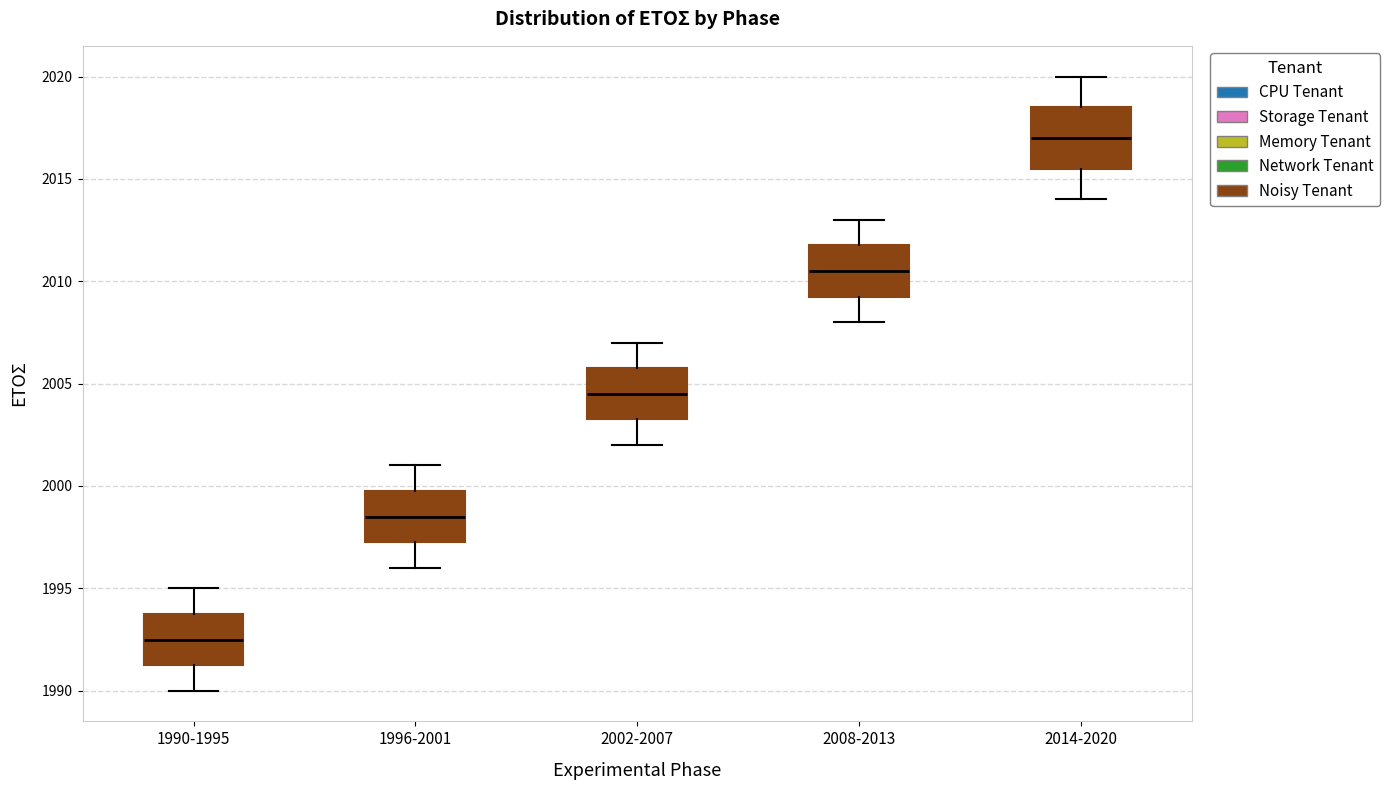

Reading left to right, transcribe this box plot: for each box, give where its median line is, the range the box spans, and where its two whiskers end, as read against the y-axis. The values are not printed on the chart, so give them approximately, as read against the axis.

1990-1995: median 1992.5, box 1991.5 to 1994.0, whiskers 1990.0 to 1995.0
1996-2001: median 1998.5, box 1997.5 to 2000.0, whiskers 1996.0 to 2001.0
2002-2007: median 2004.5, box 2003.5 to 2006.0, whiskers 2002.0 to 2007.0
2008-2013: median 2010.5, box 2009.5 to 2012.0, whiskers 2008.0 to 2013.0
2014-2020: median 2017.0, box 2015.5 to 2018.5, whiskers 2014.0 to 2020.0